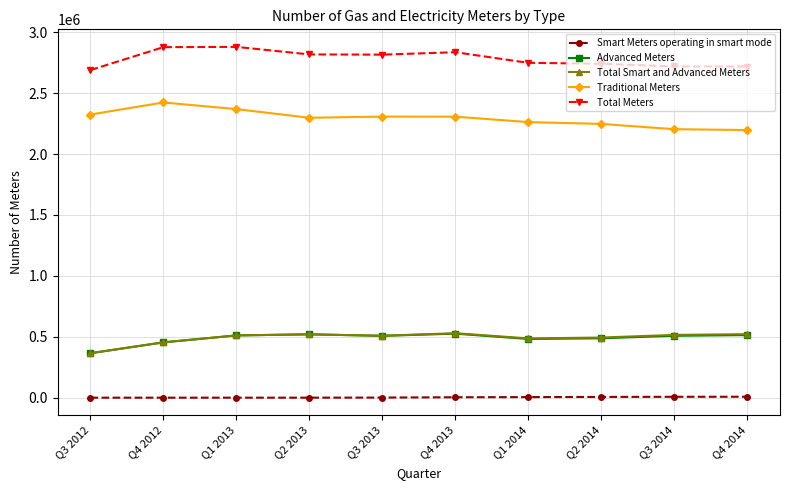

True or false: Total Meters and Smart Meters operating in smart mode cross at least once.

False